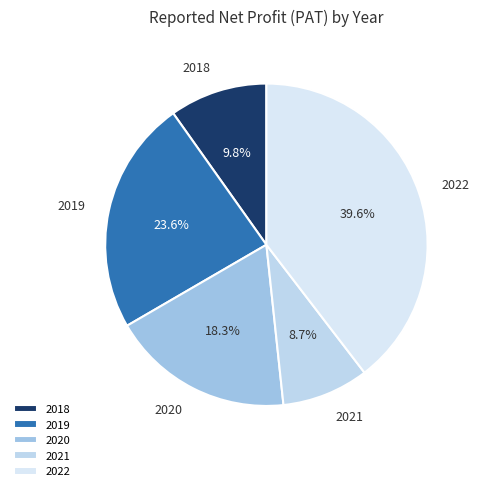

To the nearest percent, what is the combined percentage of 2019 and 2018?

33%